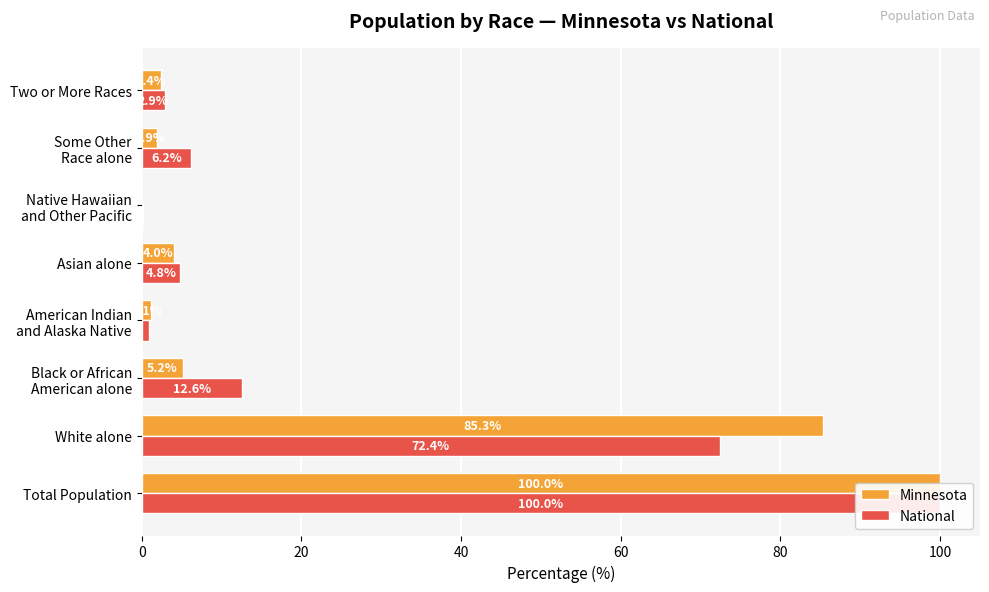

The value of Minnesota at Some Other Race alone is 3.3. True or false?

False